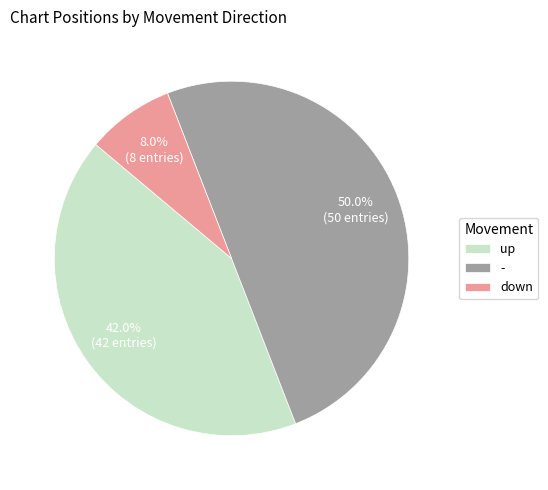

True or false: up accounts for 27% of the total.

False